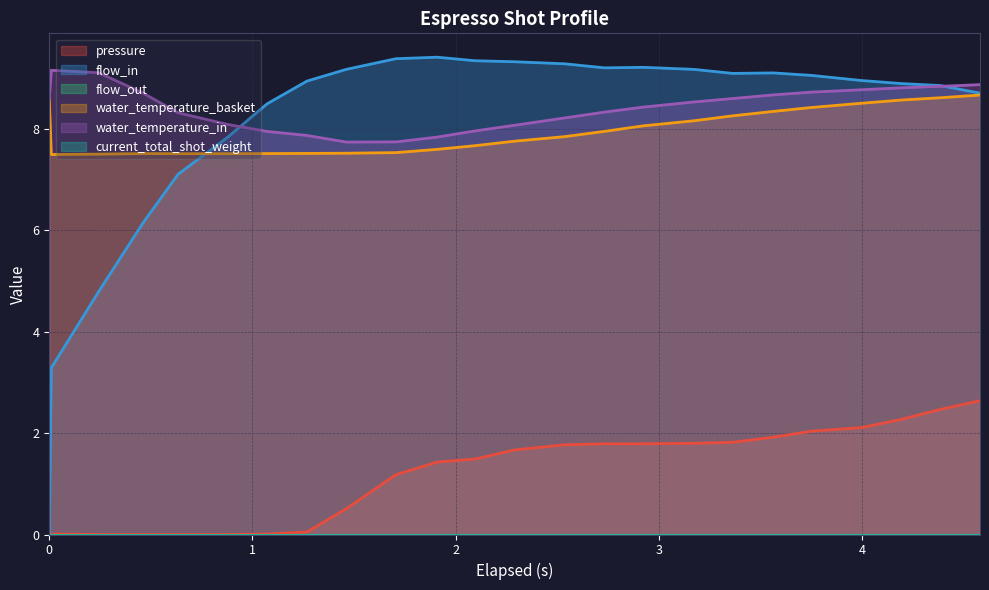

True or false: water_temperature_basket has more than 1 interior local peaks.

False